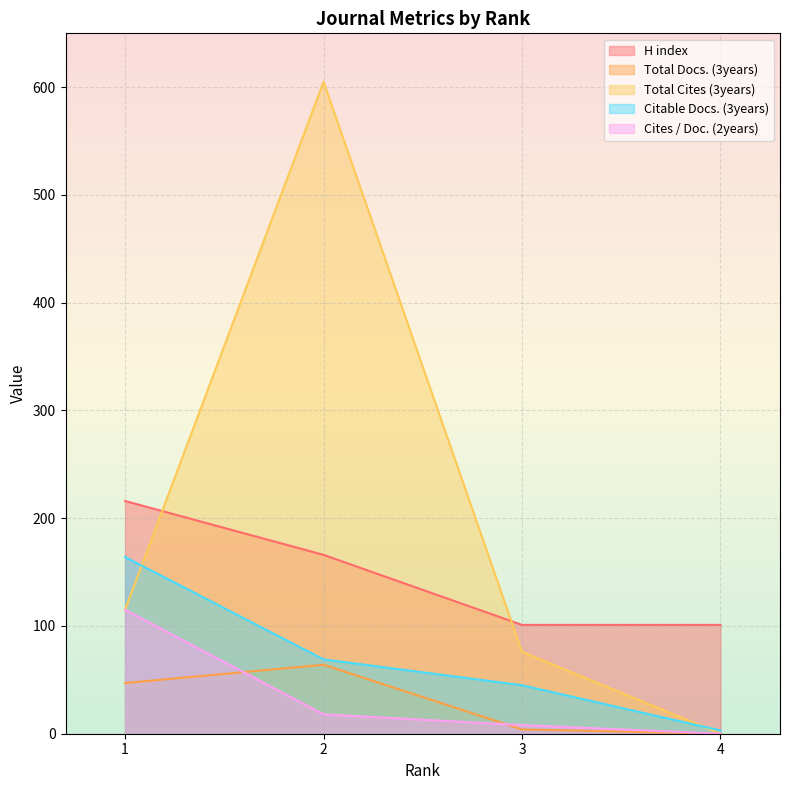

Where is Citable Docs. (3years) nearest to the value 83?

2